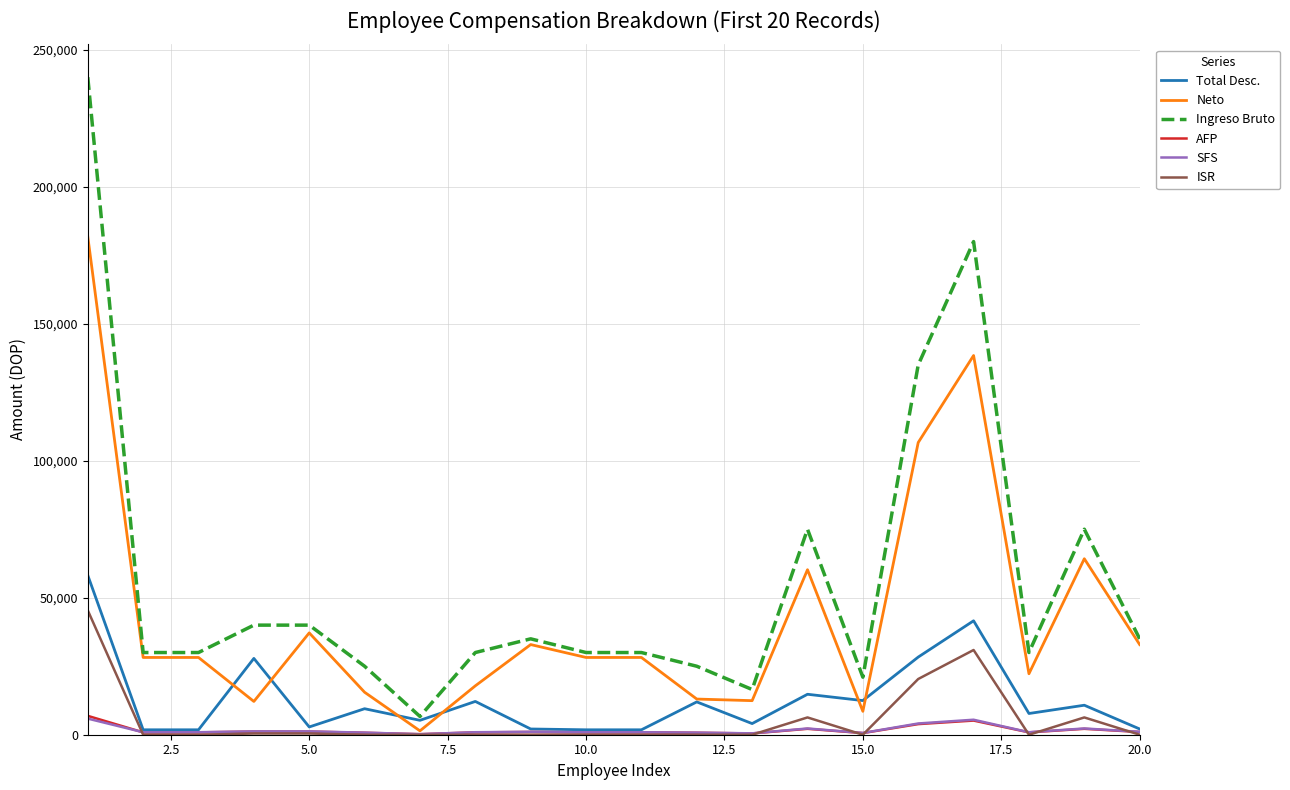

What is the difference between the second highest and second lowest values in the ISR series?

30923.4